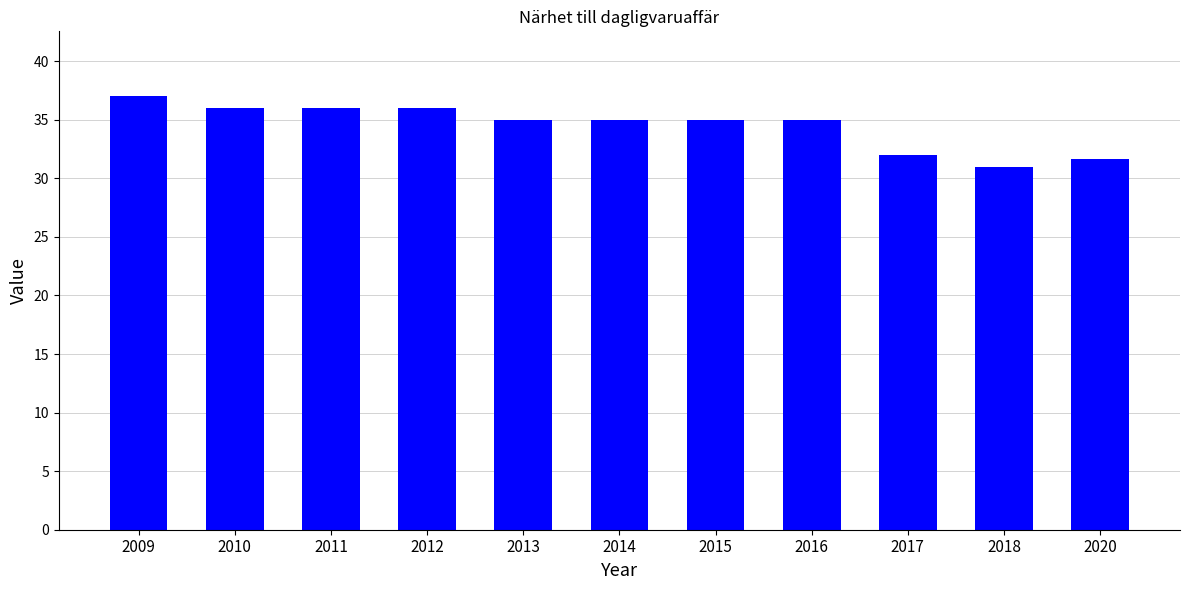

Is it true that the value at 2013 is 35.0?

True